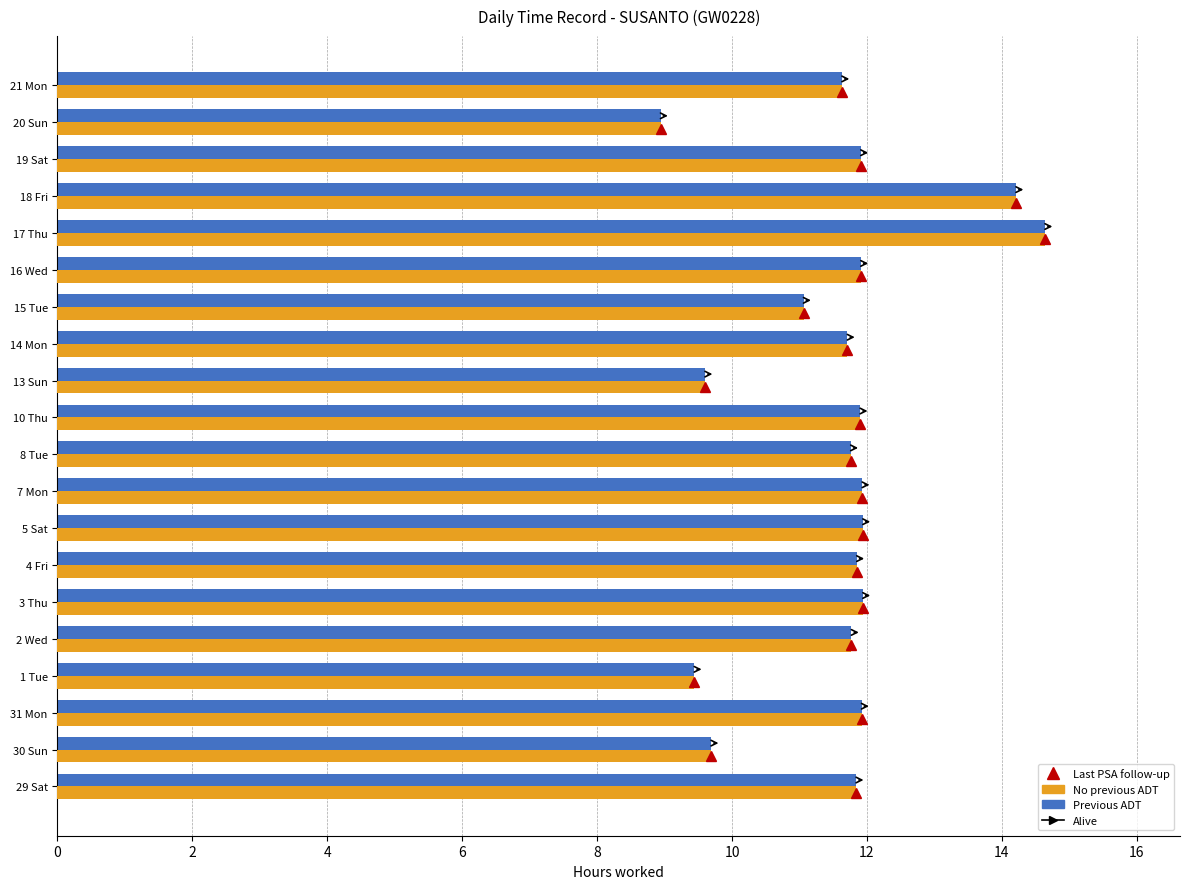

At how many categories does at least one series exceed 10?

16